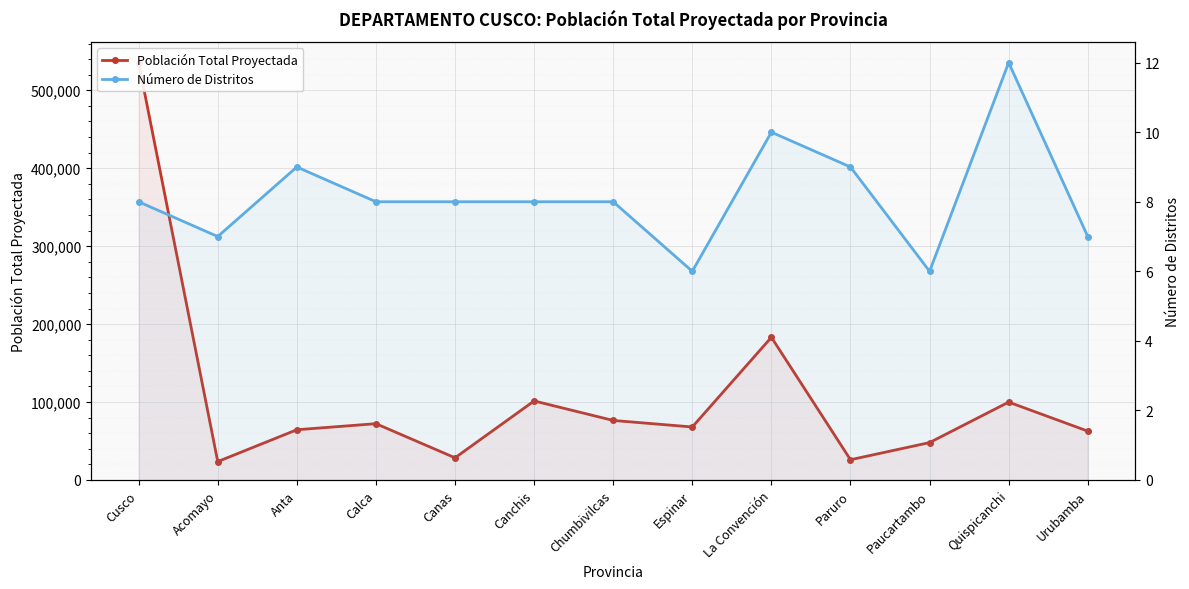

Between Canchis and Acomayo, which is larger?

Canchis